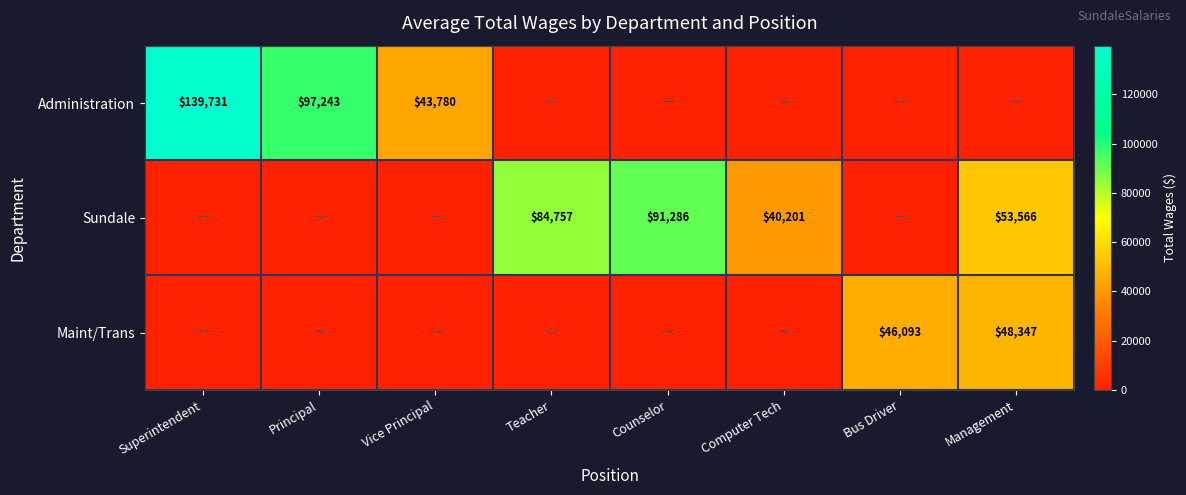

The value of Maint/Trans at Management is 48347. True or false?

True